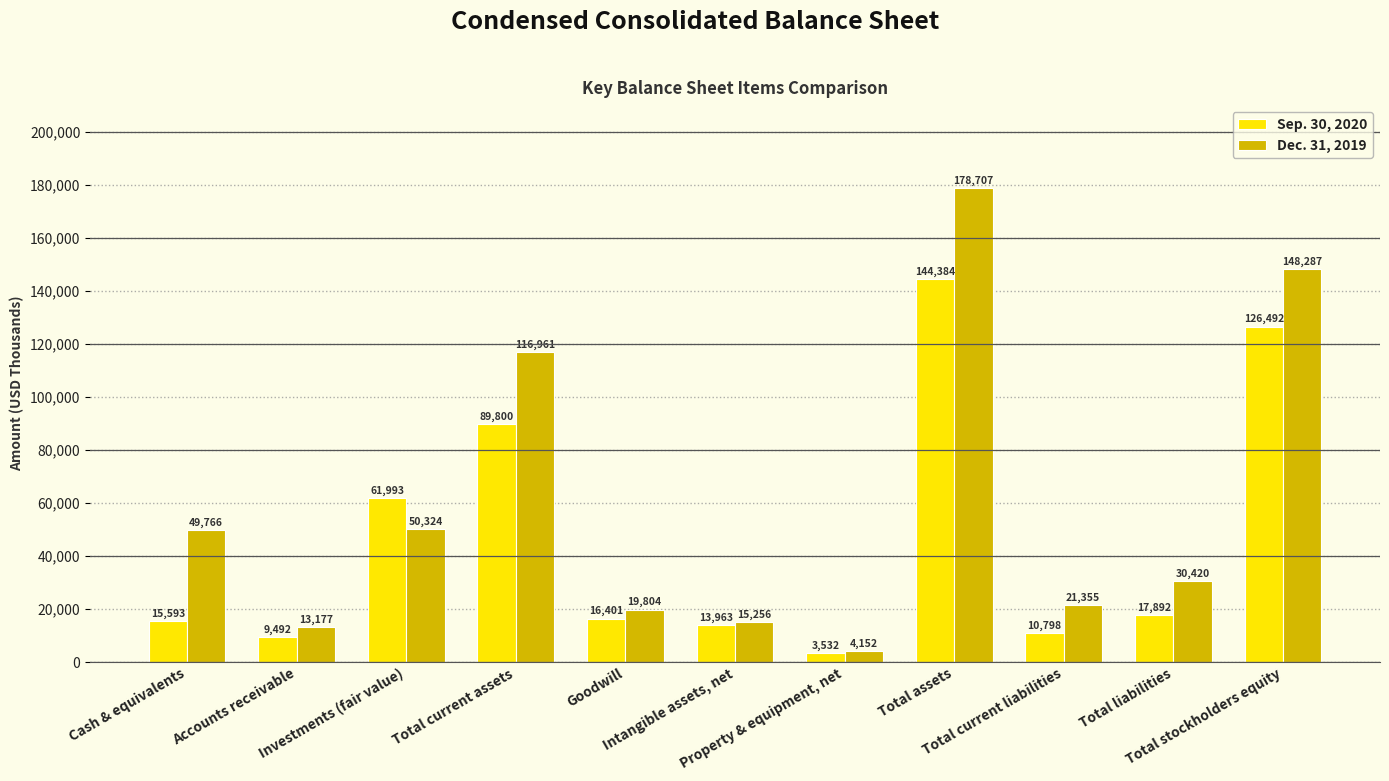

What is the difference between the maximum and minimum values in the Sep. 30, 2020 series?

140852